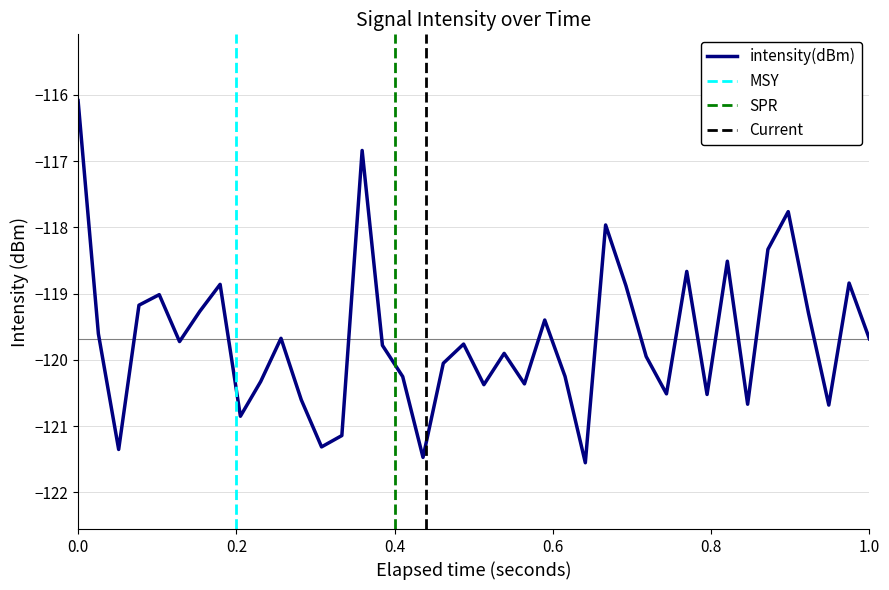

The intensity(dBm) series shows -119.7 at 1.0. True or false?

True